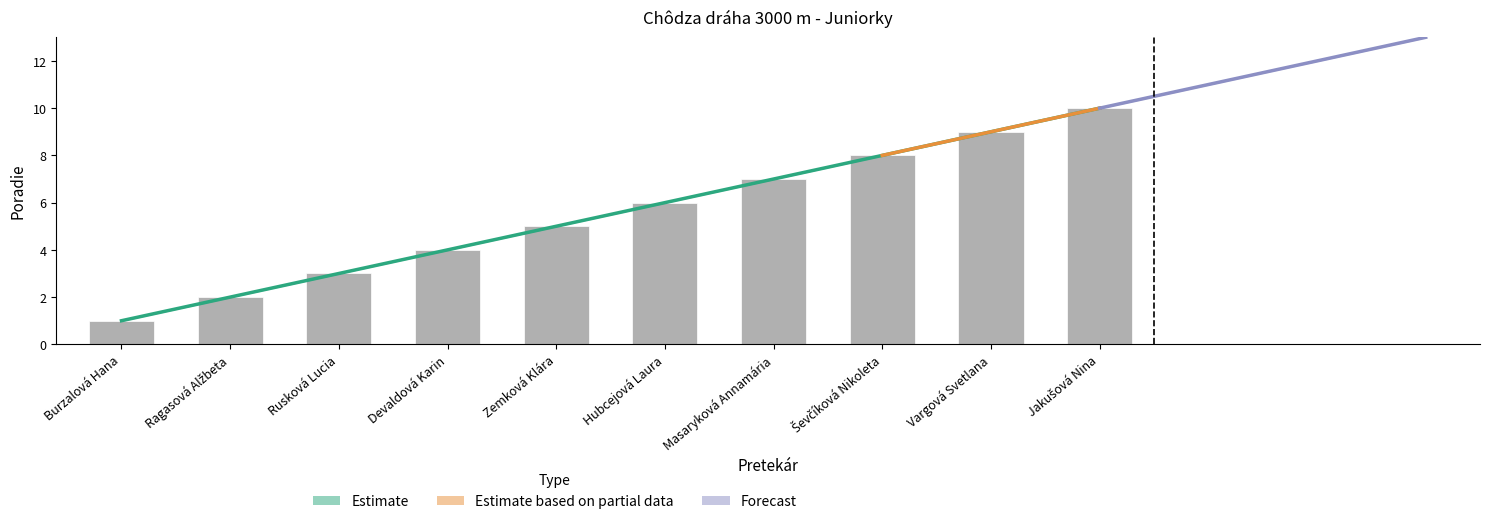

Which category has the highest value across all series?

Jakušová Nina